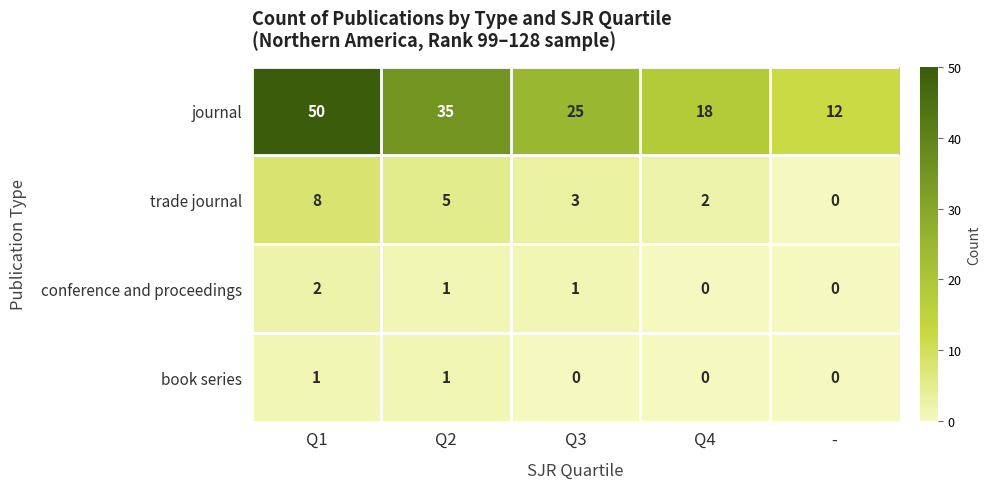

How many conference and proceedings values are between 0 and 1?

4